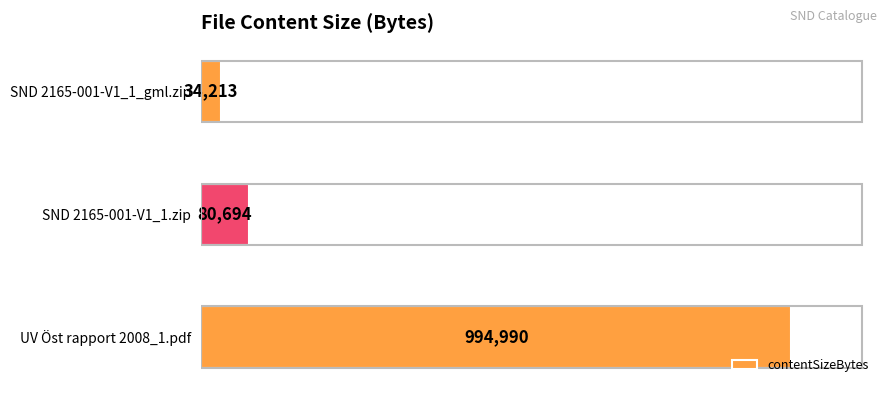

Does the chart contain any negative values?

No